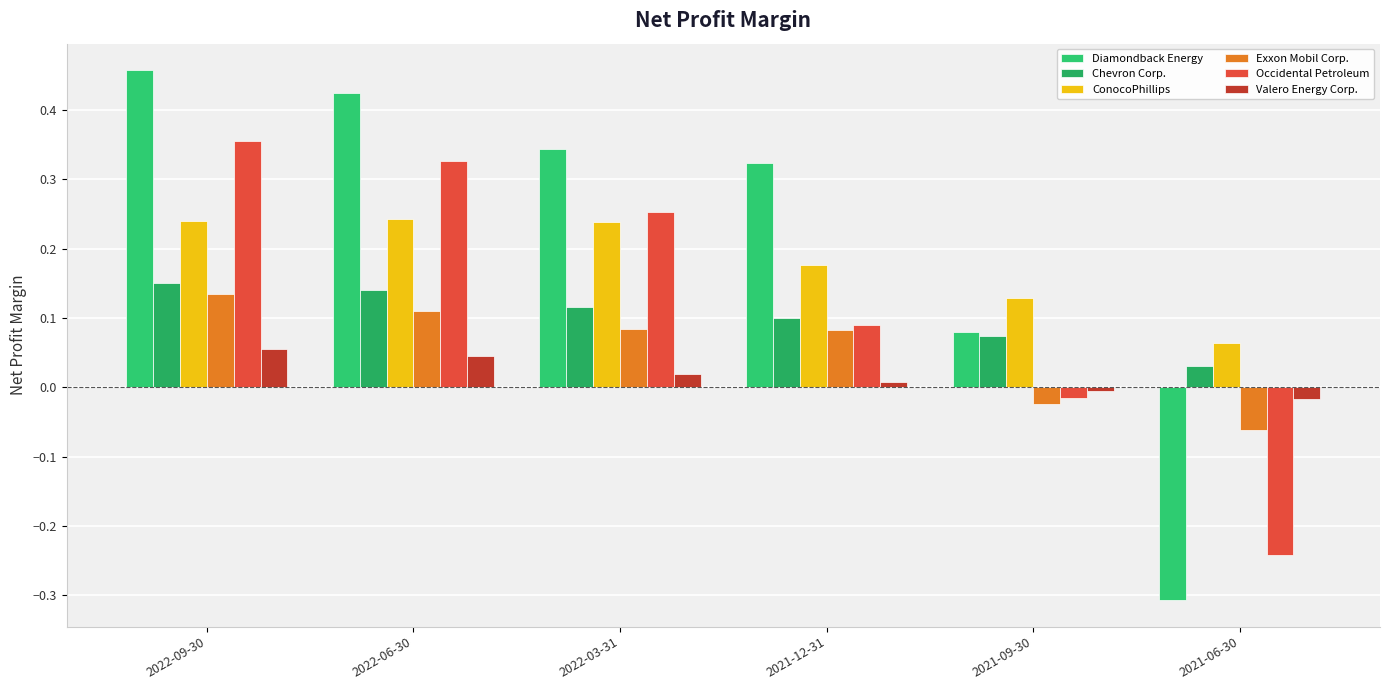

What is the total value across all series at 2022-06-30?

1.3